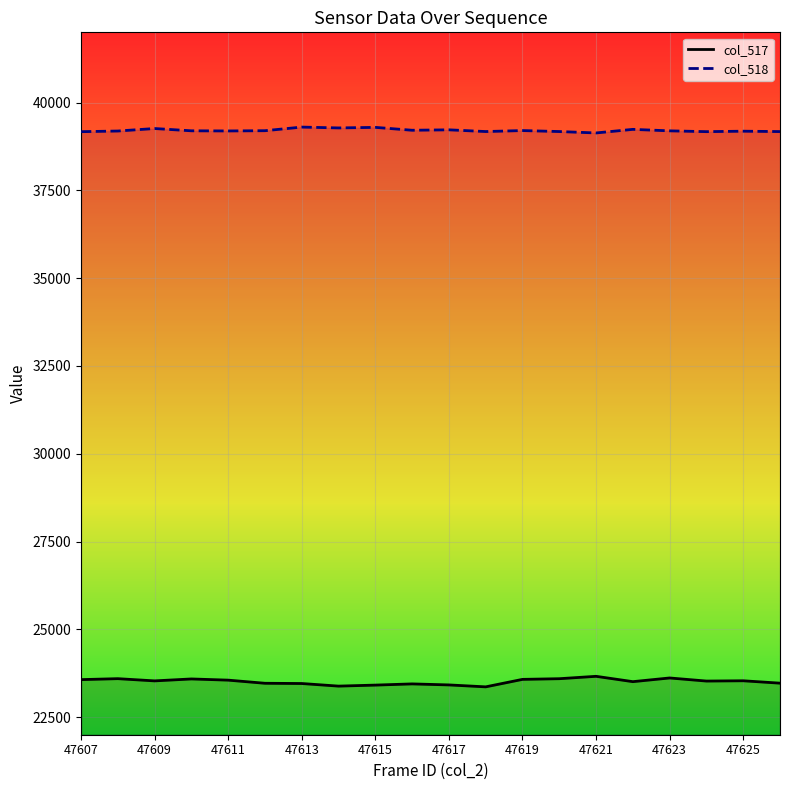

What is the minimum value for col_518?

39135